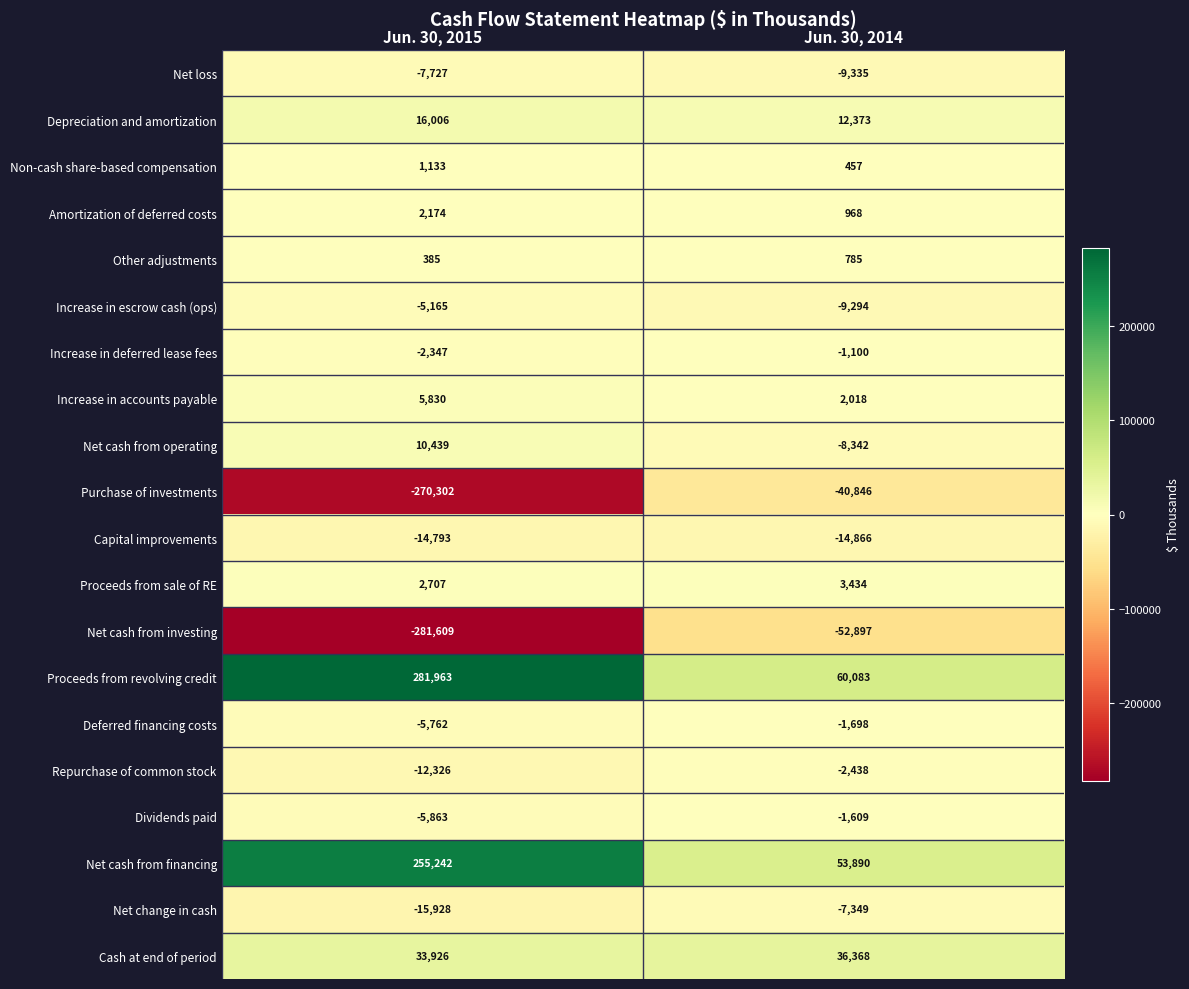

Count the number of data series in this chart.

20